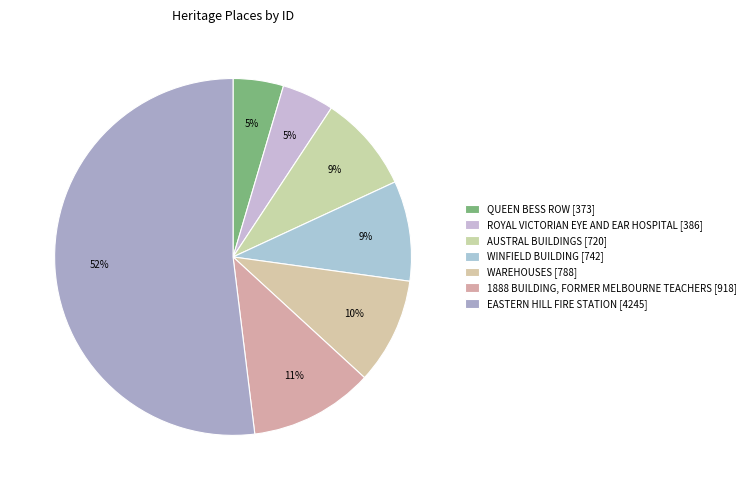

Count the number of slices in the pie.

7